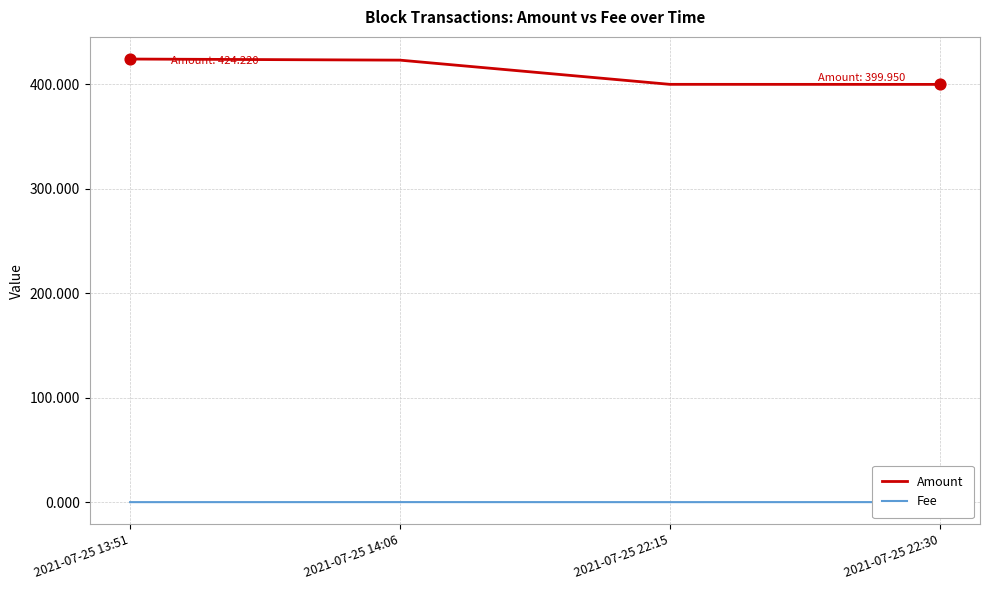

Which series reaches the maximum Y coordinate?

Amount